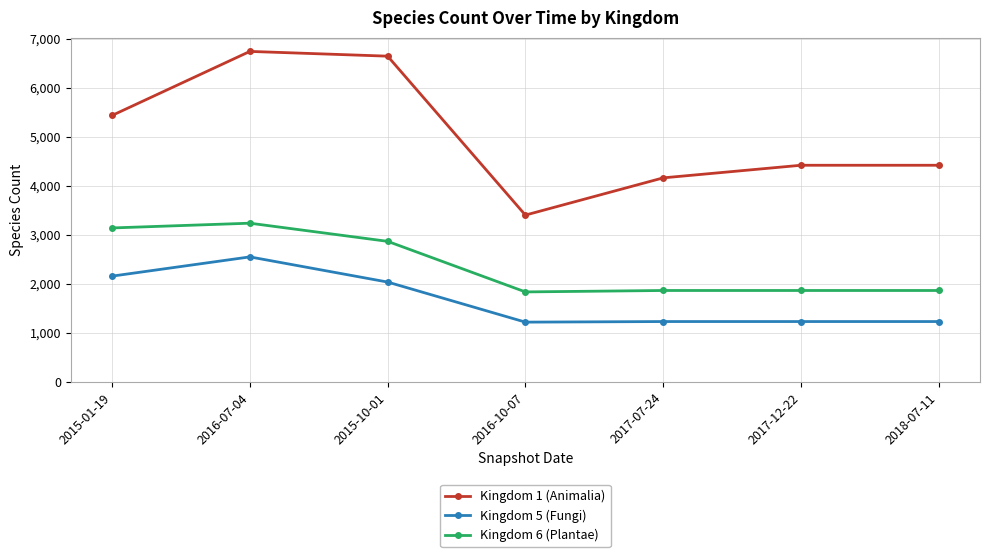

True or false: Kingdom 5 (Fungi) and Kingdom 1 (Animalia) cross at least once.

False